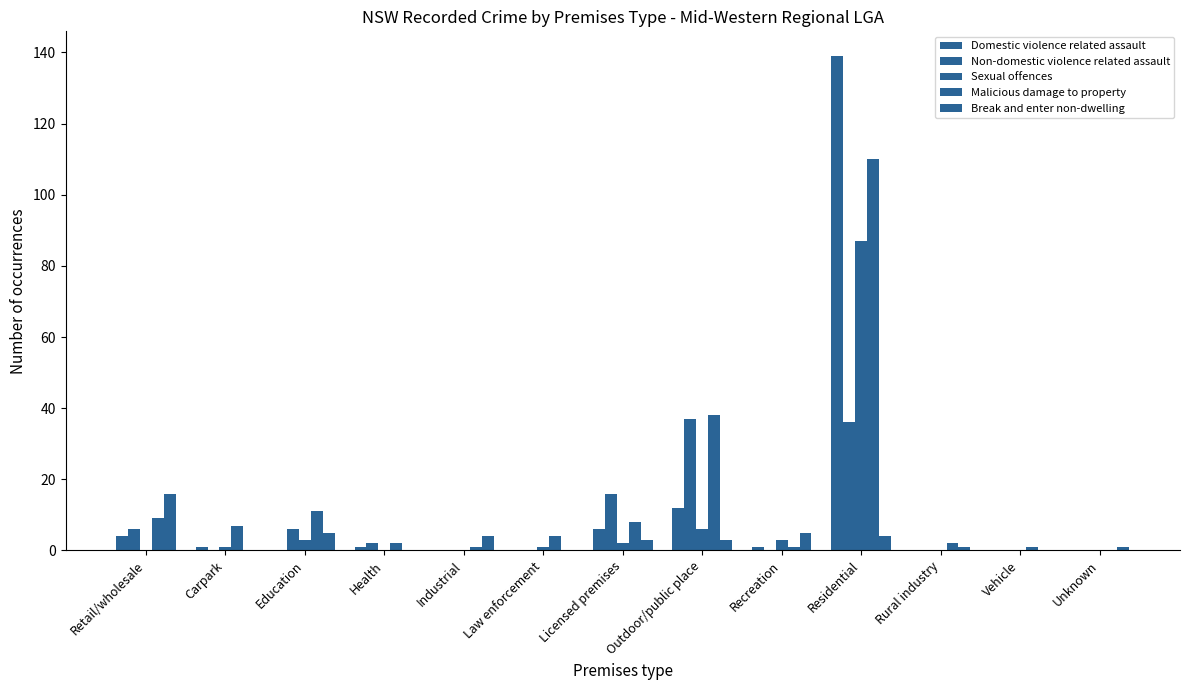

Reading left to right, transcribe all the data shown in this chart.

Domestic violence related assault: Retail/wholesale=4	Carpark=1	Education=0	Health=1	Industrial=0	Law enforcement=0	Licensed premises=6	Outdoor/public place=12	Recreation=1	Residential=139	Rural industry=0	Vehicle=0	Unknown=0
Non-domestic violence related assault: Retail/wholesale=6	Carpark=0	Education=6	Health=2	Industrial=0	Law enforcement=0	Licensed premises=16	Outdoor/public place=37	Recreation=0	Residential=36	Rural industry=0	Vehicle=0	Unknown=0
Sexual offences: Retail/wholesale=0	Carpark=1	Education=3	Health=0	Industrial=0	Law enforcement=1	Licensed premises=2	Outdoor/public place=6	Recreation=3	Residential=87	Rural industry=0	Vehicle=0	Unknown=0
Malicious damage to property: Retail/wholesale=9	Carpark=7	Education=11	Health=2	Industrial=1	Law enforcement=4	Licensed premises=8	Outdoor/public place=38	Recreation=1	Residential=110	Rural industry=2	Vehicle=1	Unknown=0
Break and enter non-dwelling: Retail/wholesale=16	Carpark=0	Education=5	Health=0	Industrial=4	Law enforcement=0	Licensed premises=3	Outdoor/public place=3	Recreation=5	Residential=4	Rural industry=1	Vehicle=0	Unknown=1